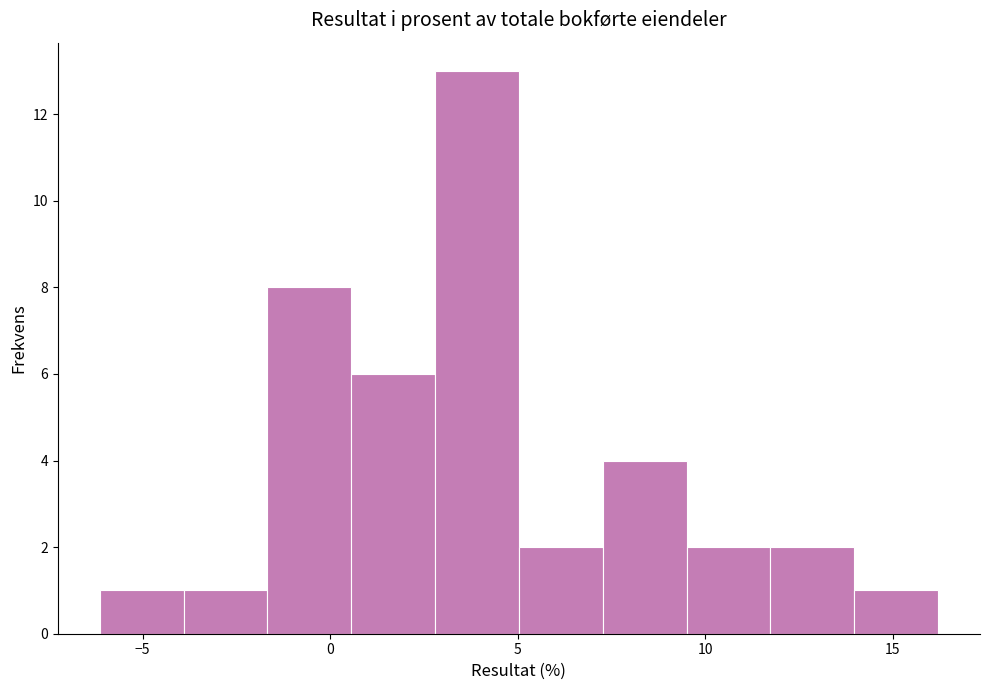

Reading left to right, transcribe this chart: for each bar, give the range it covers on the x-axis and its height. Neither the bar edges nor the heights are printed on the chart, so give them approximately, as read against the axes.

-6.0 to -4.0: 1
-4.0 to -1.5: 1
-1.5 to 0.5: 8
0.5 to 3.0: 6
3.0 to 5.0: 13
5.0 to 7.5: 2
7.5 to 9.5: 4
9.5 to 11.5: 2
11.5 to 14.0: 2
14.0 to 16.0: 1